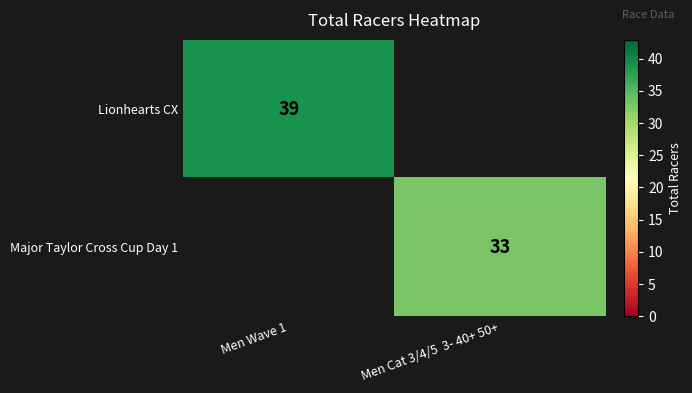

How many series are shown in this chart?

2